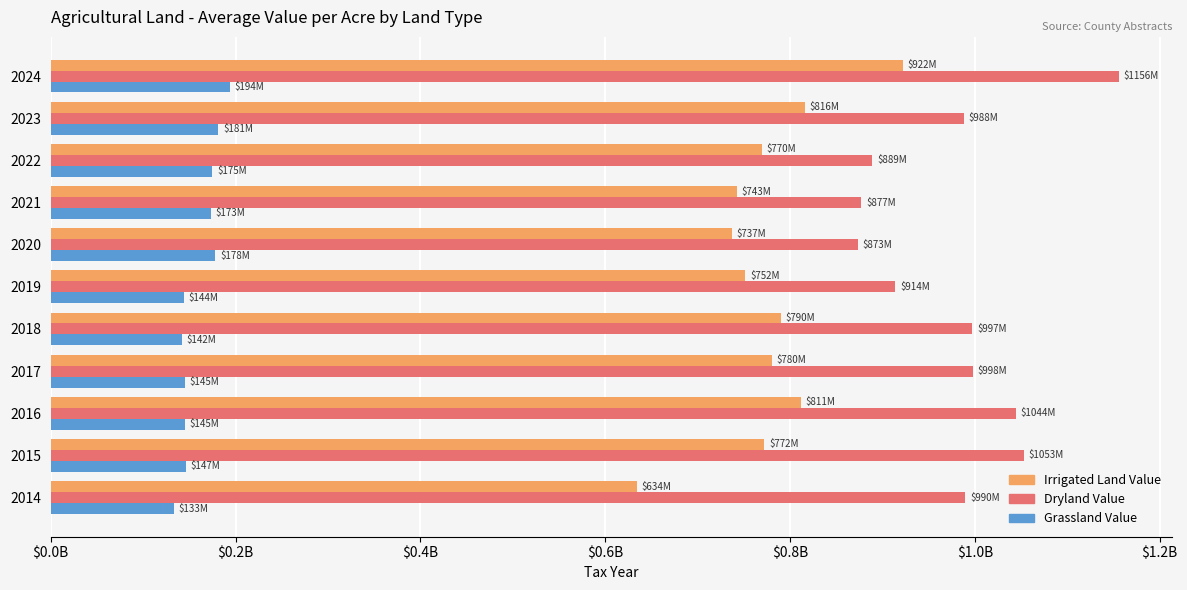

What are all the series names shown in the legend?

Irrigated Land Value, Dryland Value, Grassland Value